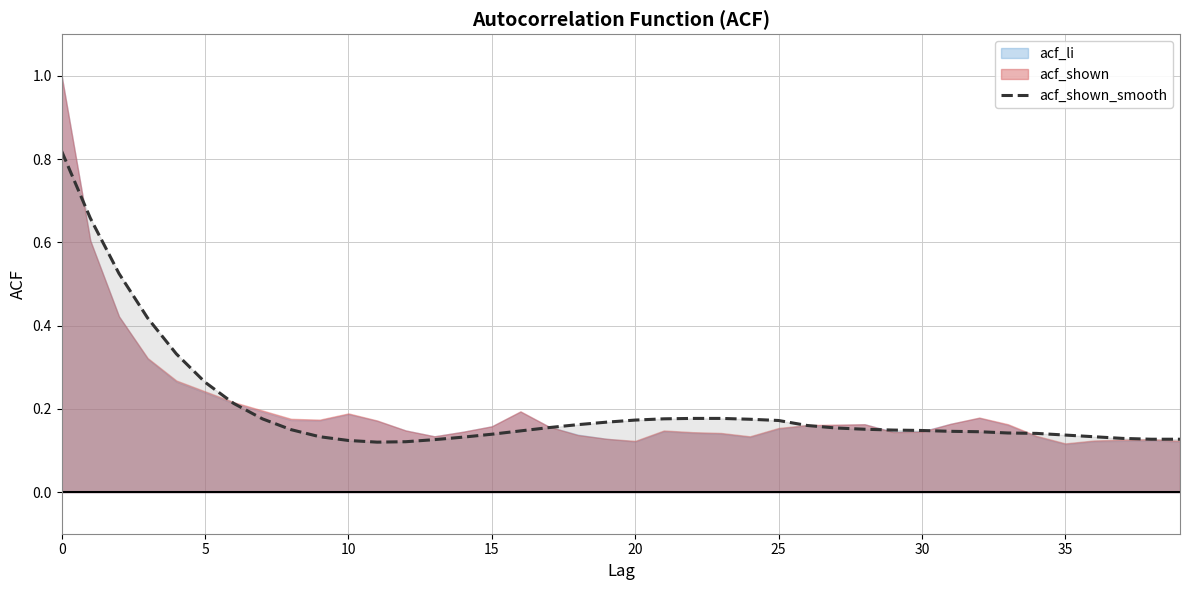

The value of acf_shown_smooth at 10 is 0.2. True or false?

False